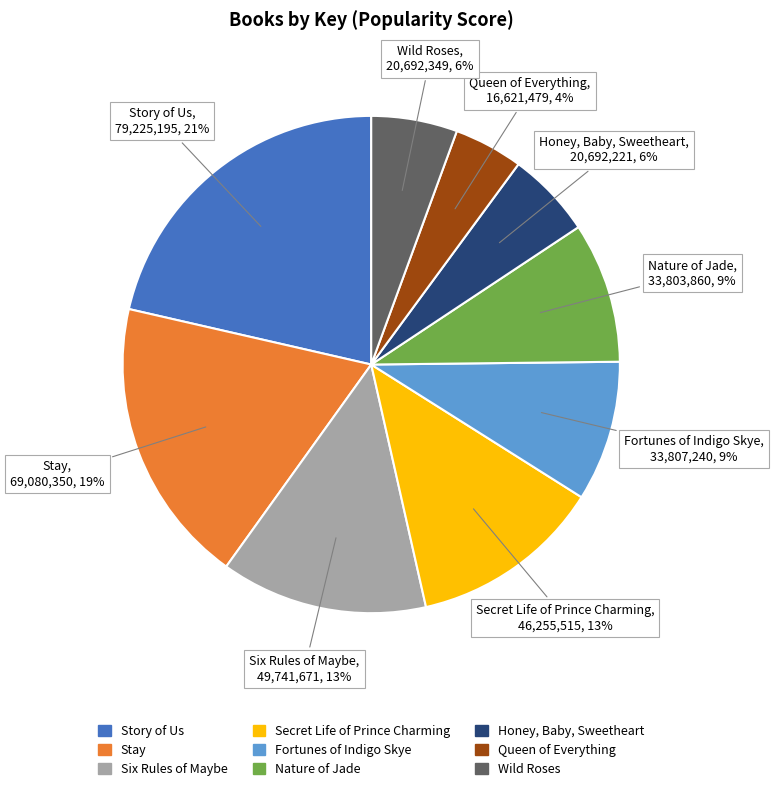

The Story of Us slice represents 21% of the pie. True or false?

True